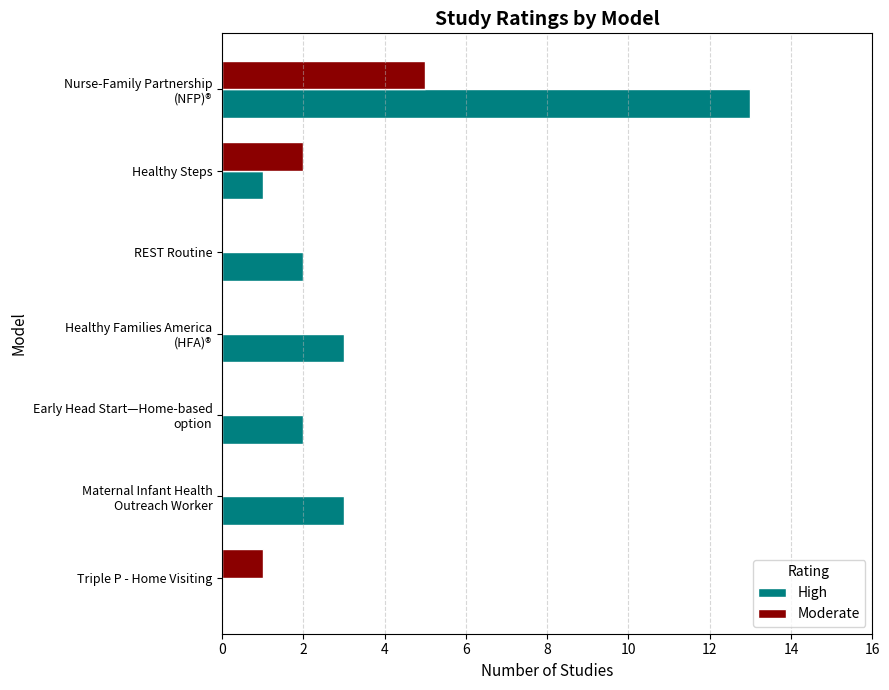

Which series has the largest total across all categories?

High